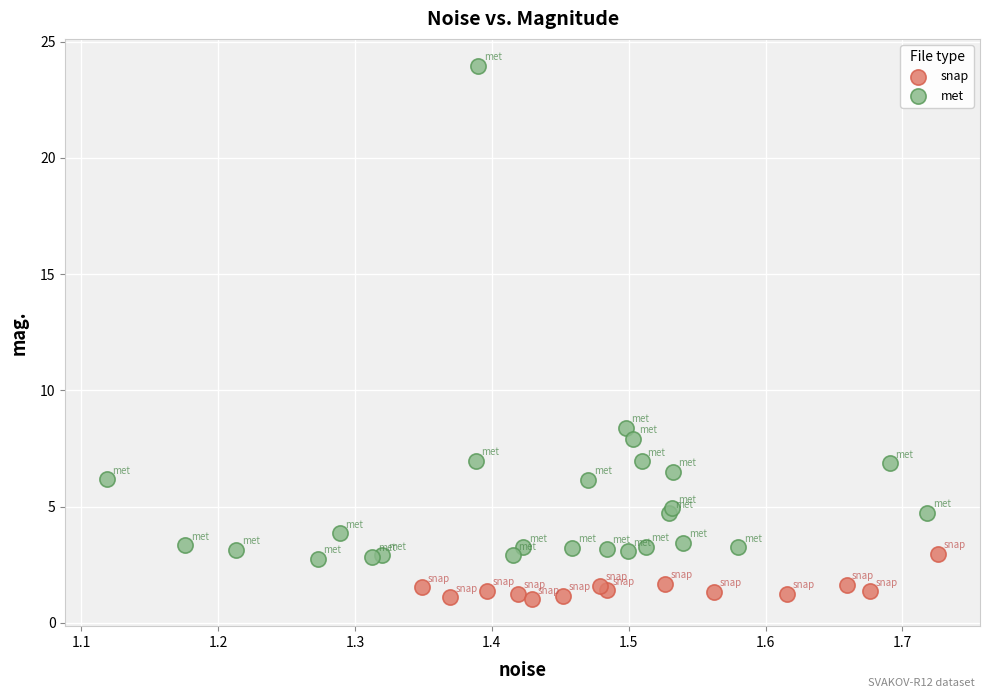

Which series contains the lowest Y value?

snap